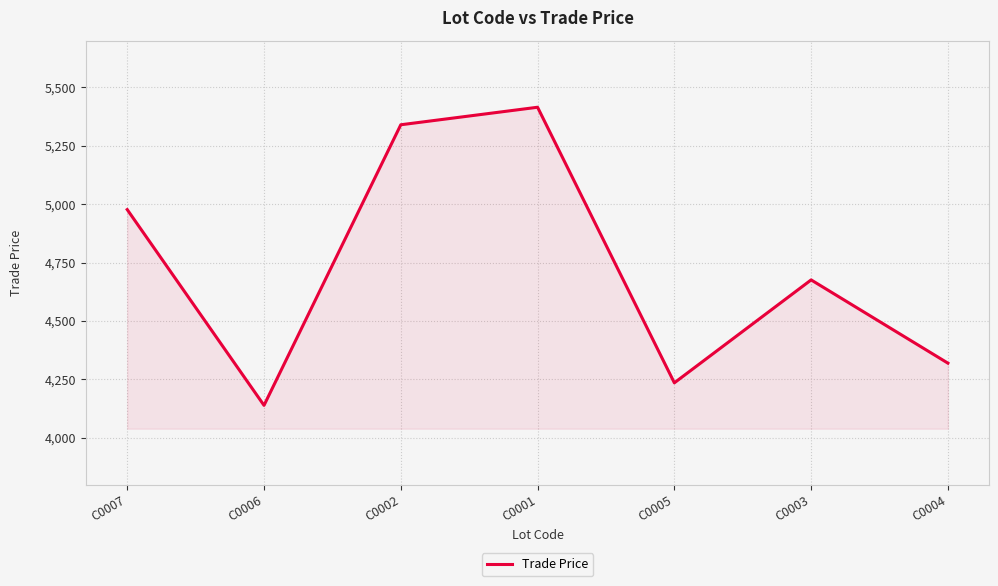

What is the average value?

4728.9